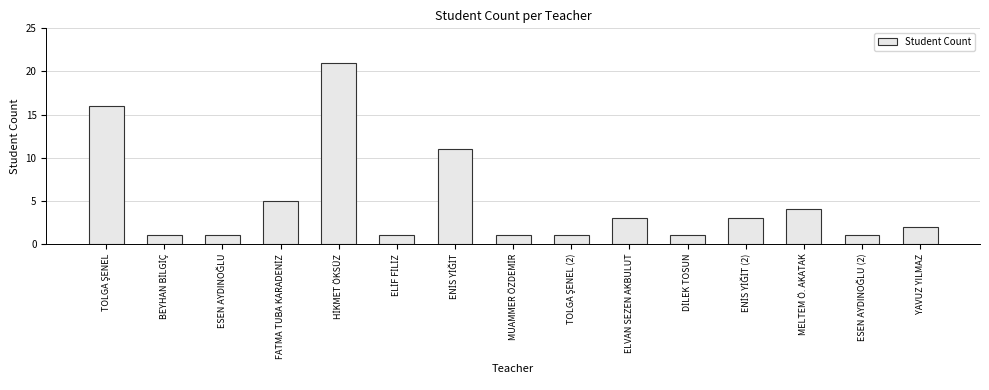

Reading left to right, transcribe all the data shown in this chart.

16	1	1	5	21	1	11	1	1	3	1	3	4	1	2